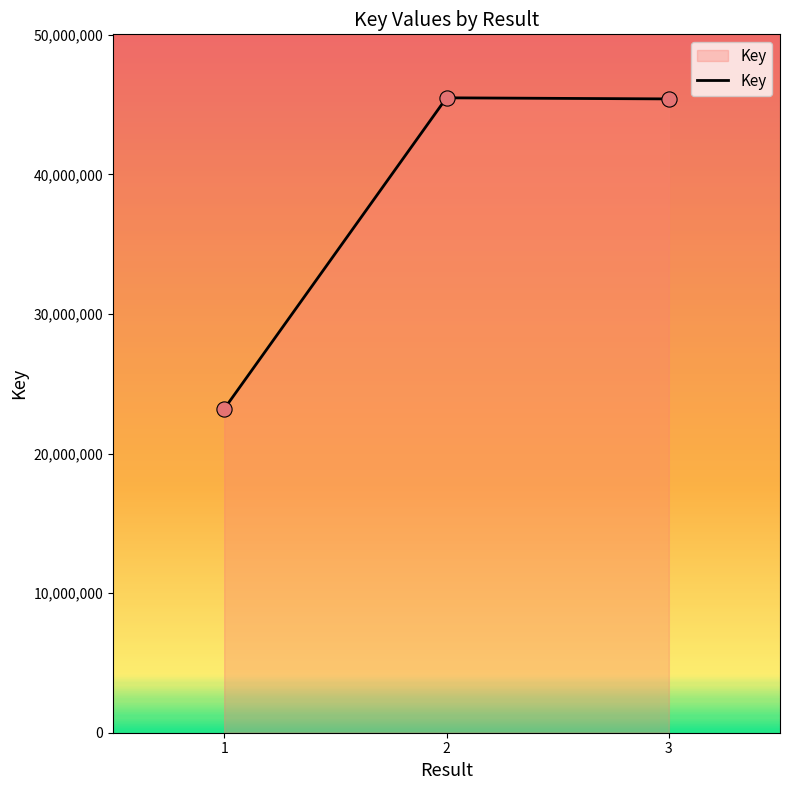

Between 1 and 3, which is larger?

3